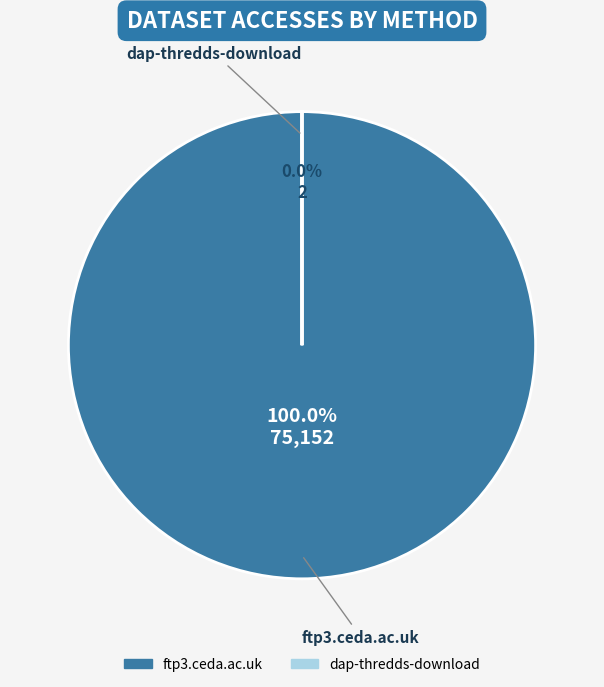

To the nearest percent, what portion does ftp3.ceda.ac.uk represent?

100%